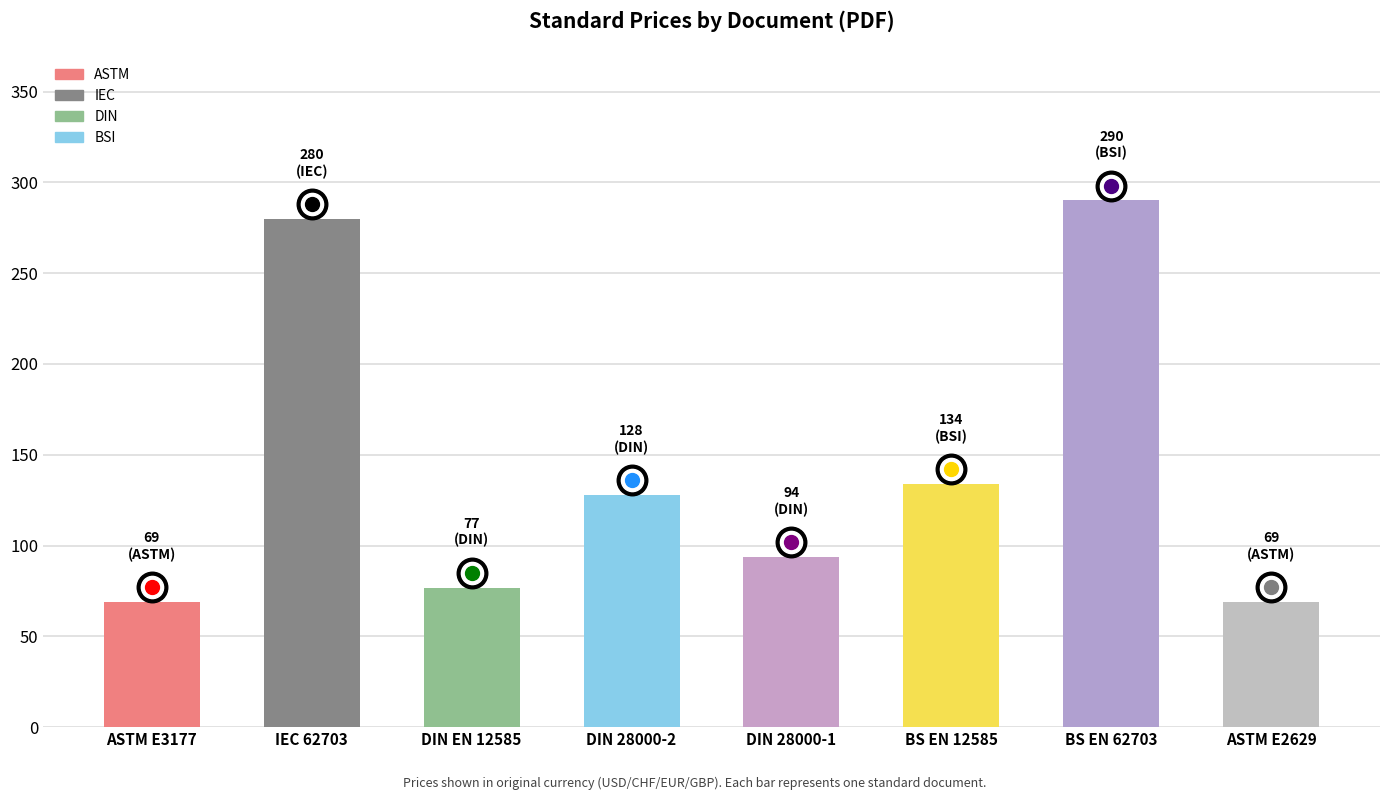

Reading left to right, transcribe all the data shown in this chart.

69.0	280.0	76.8	127.9	93.8	134.0	290.0	69.0